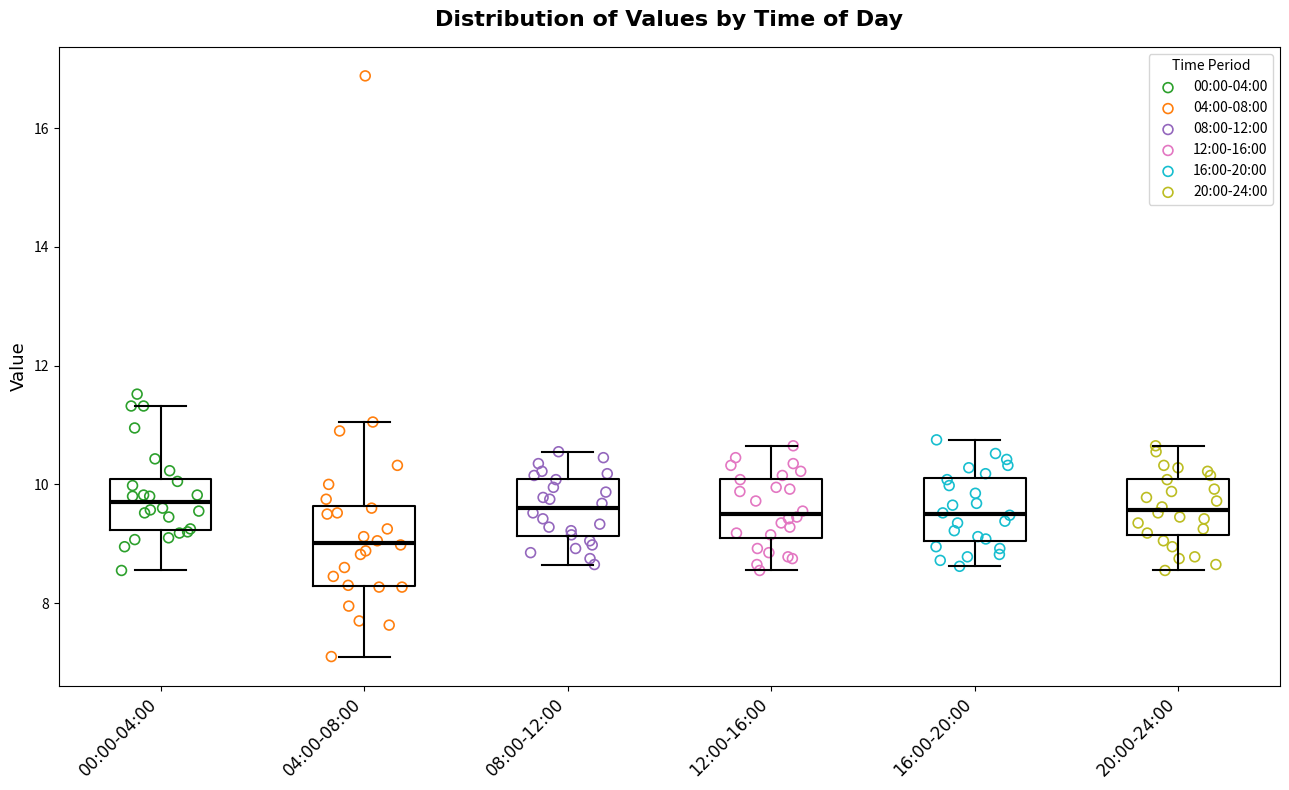

Which box is the tallest, from its lower edge to its upper edge?

04:00-08:00